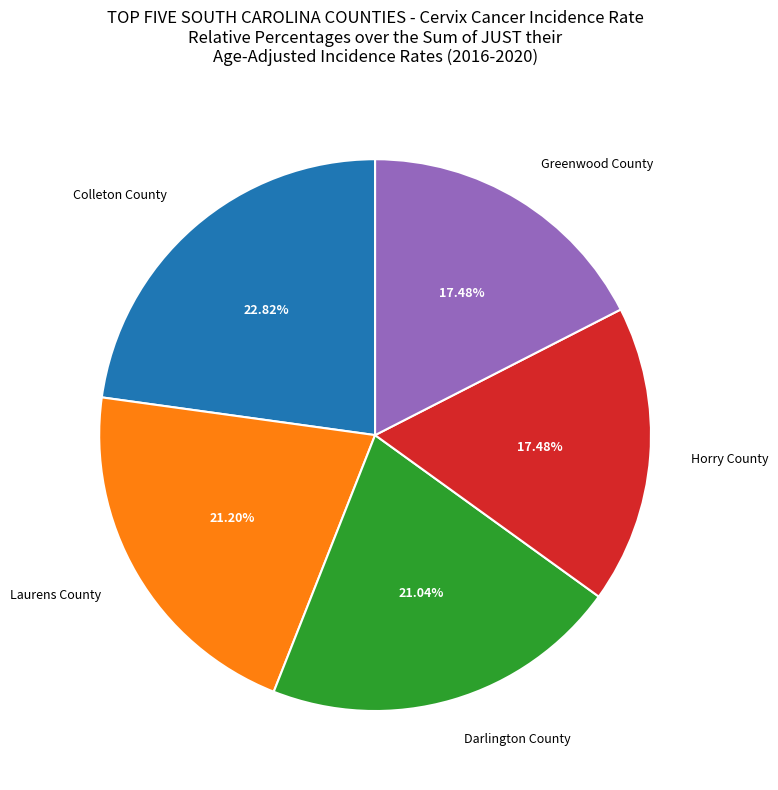

Do Laurens County and Colleton County together represent more than half of the pie?

No